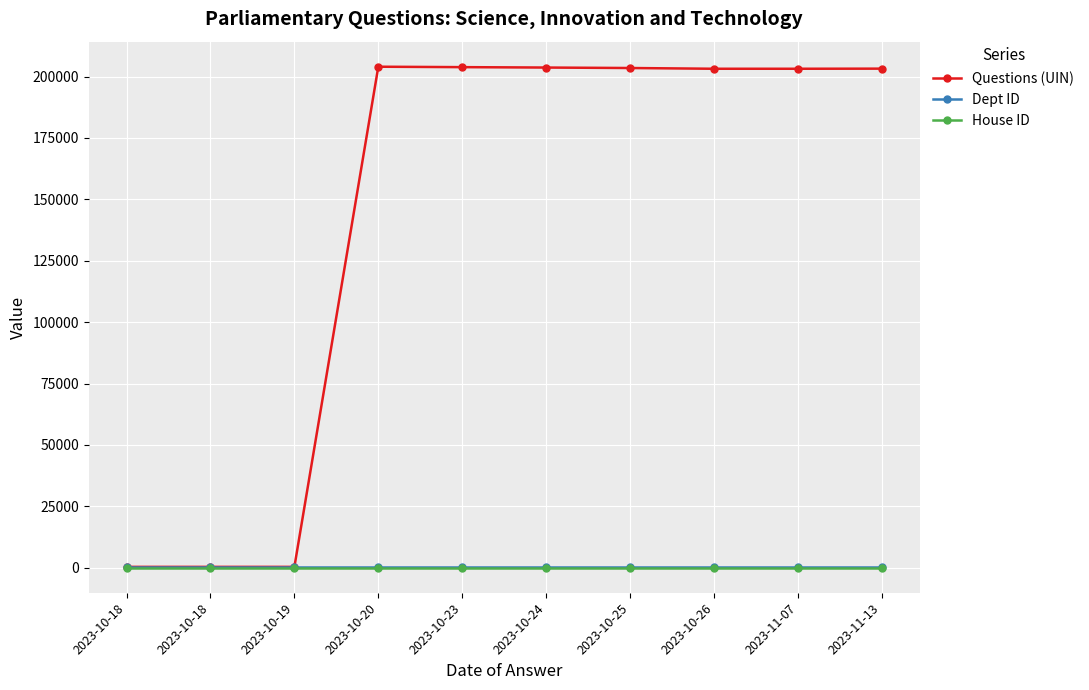

How many categories are shown in the chart?

10